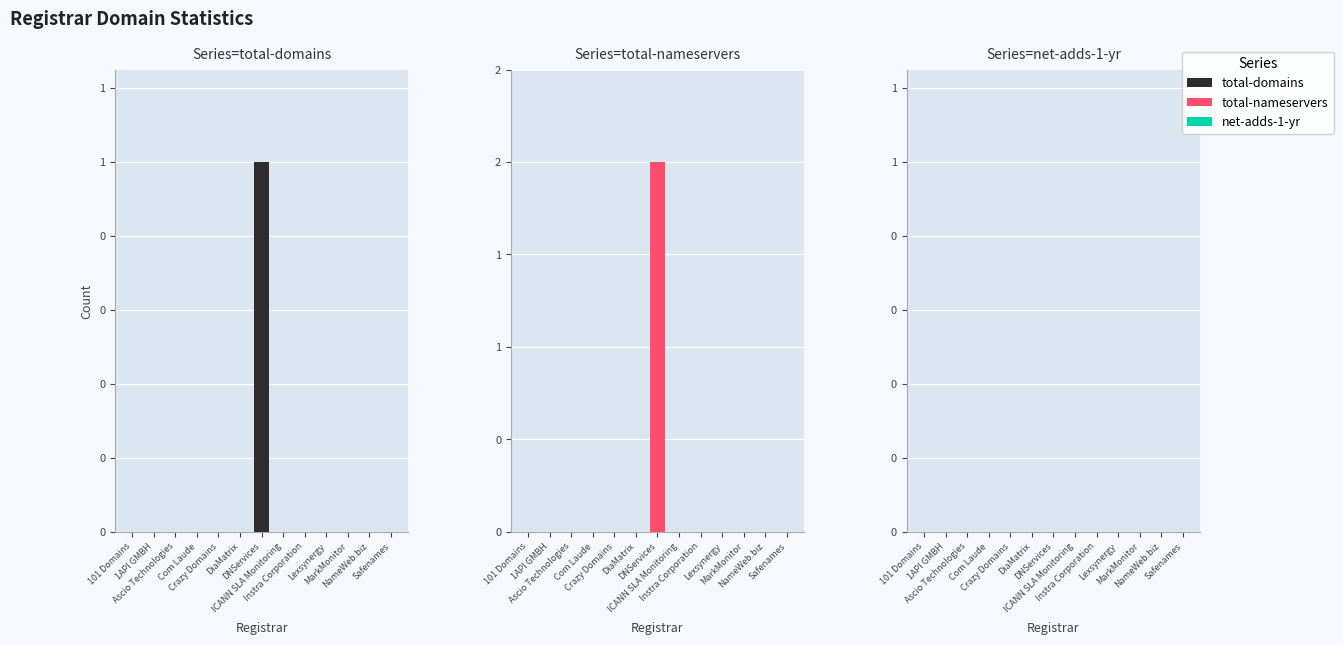

At which label is total-nameservers closest to 1?

101 Domains